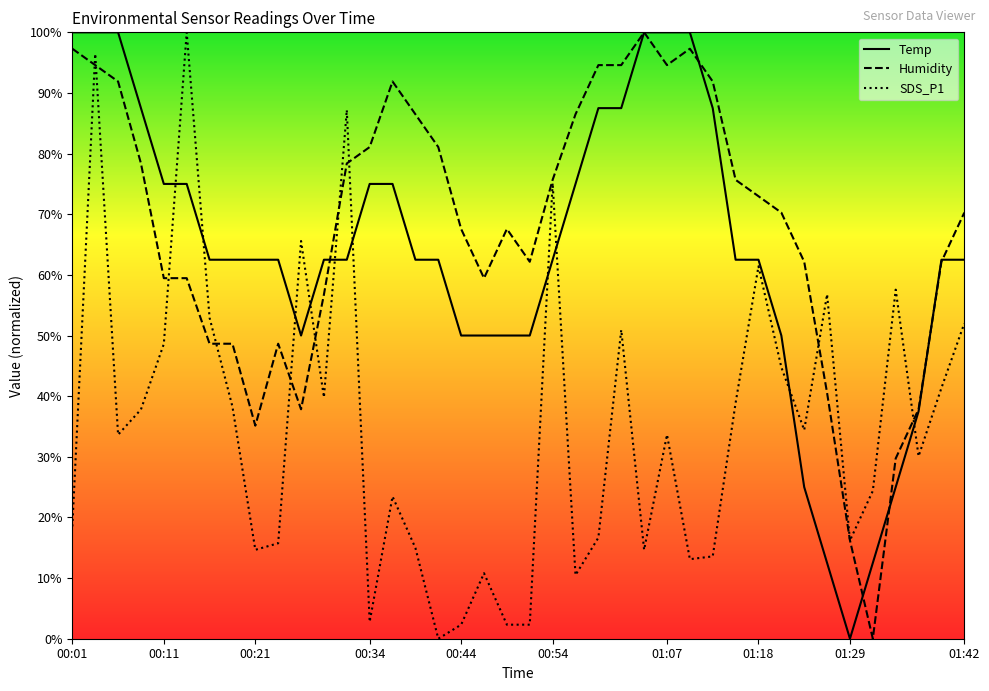

What is the spread (max minus min) of values at 10?

27.7